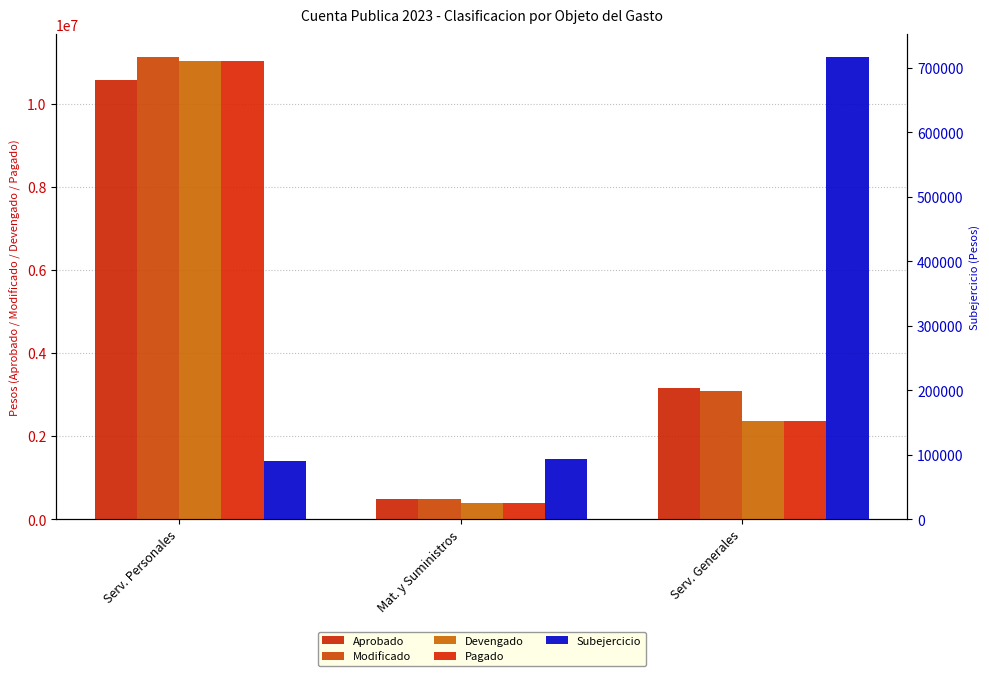

How many values in the Aprobado series are below 3169488?

1